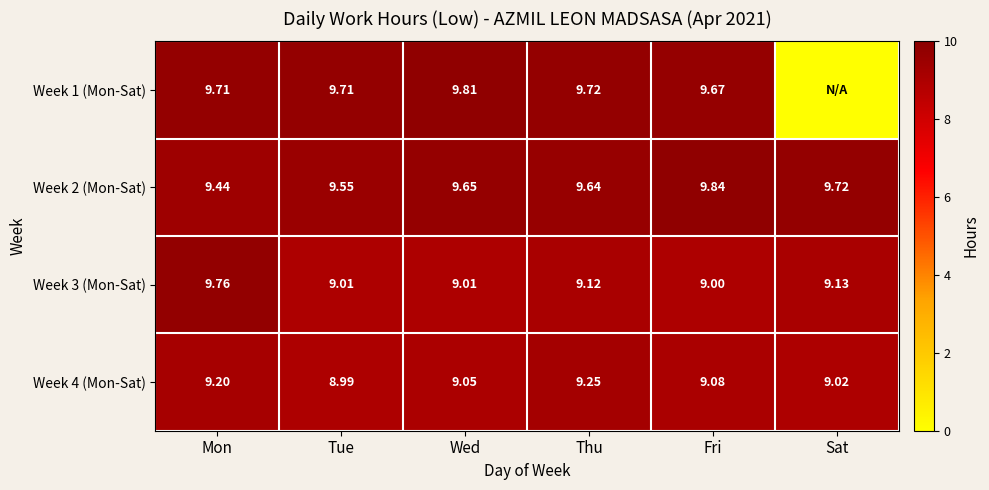

At which label does Week 4 (Mon-Sat) first exceed 9?

Mon